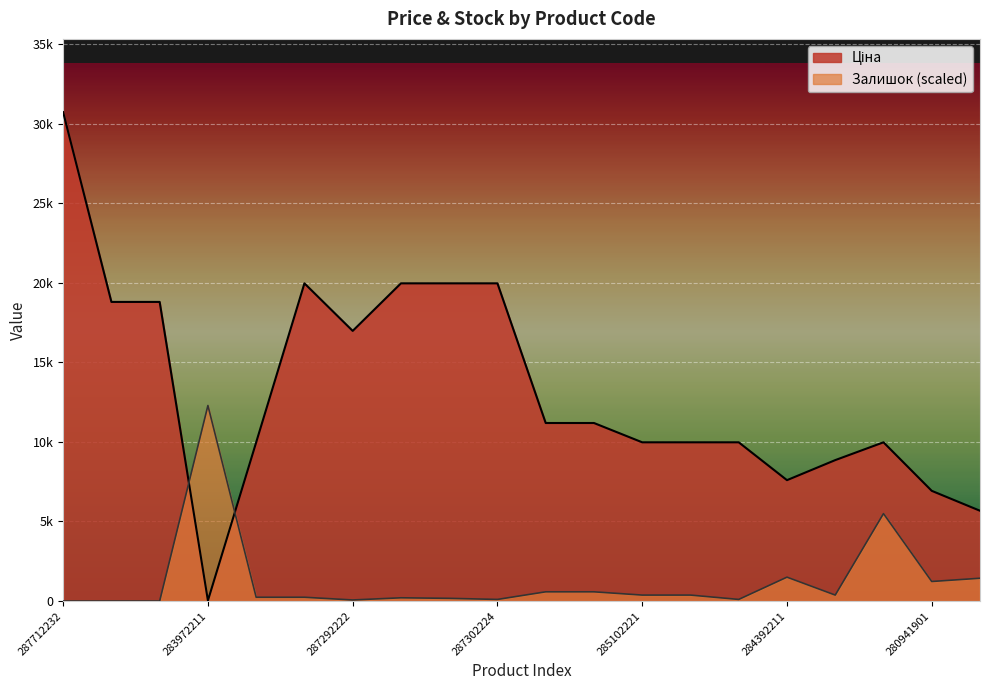

Count the number of categories in the chart.

20